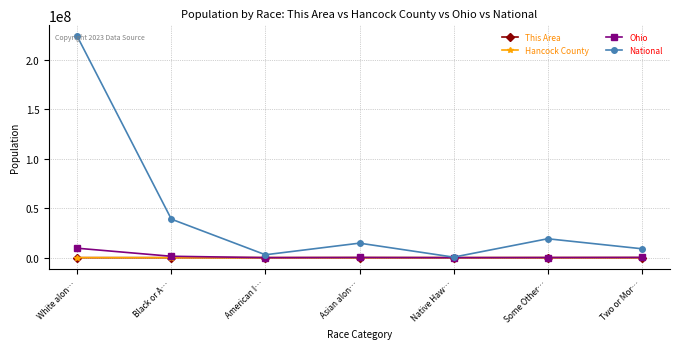

Which series has the largest range (max minus min)?

National